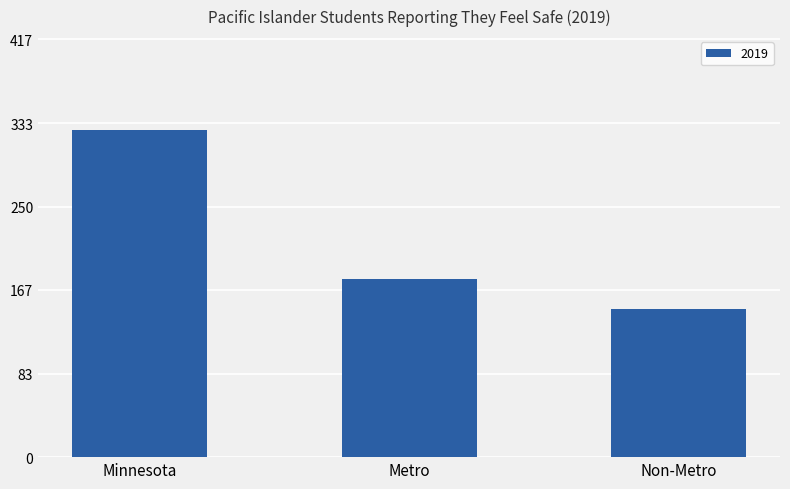

Count the values in the range 148 to 326.

3